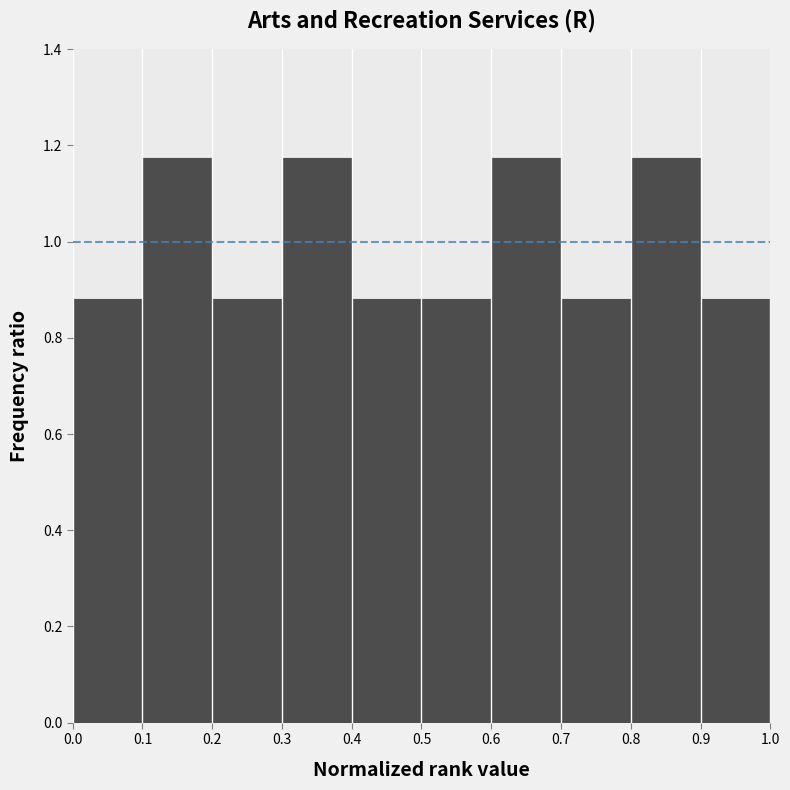

Reading left to right, transcribe this chart: for each bar, give the range it covers on the x-axis and its height. The values are not printed on the chart, so give them approximately, as read against the axis.

0.0 to 0.1: 0.88
0.1 to 0.2: 1.18
0.2 to 0.3: 0.88
0.3 to 0.4: 1.18
0.4 to 0.5: 0.88
0.5 to 0.6: 0.88
0.6 to 0.7: 1.18
0.7 to 0.8: 0.88
0.8 to 0.9: 1.18
0.9 to 1.0: 0.88